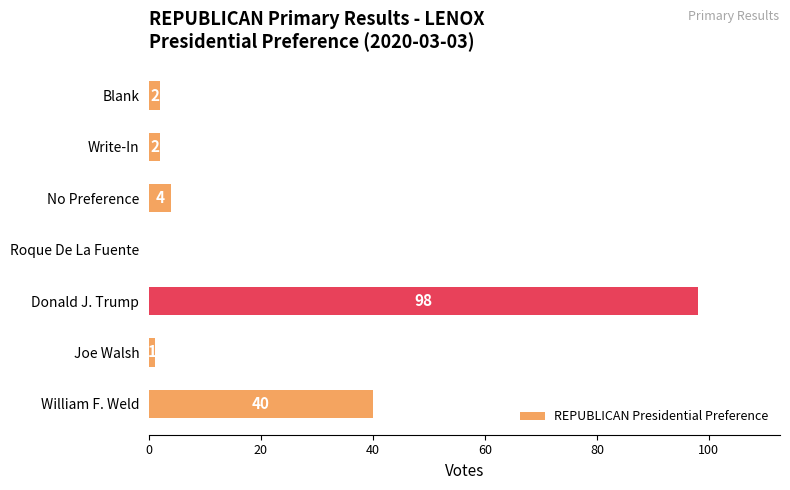

Count the number of categories in the chart.

7